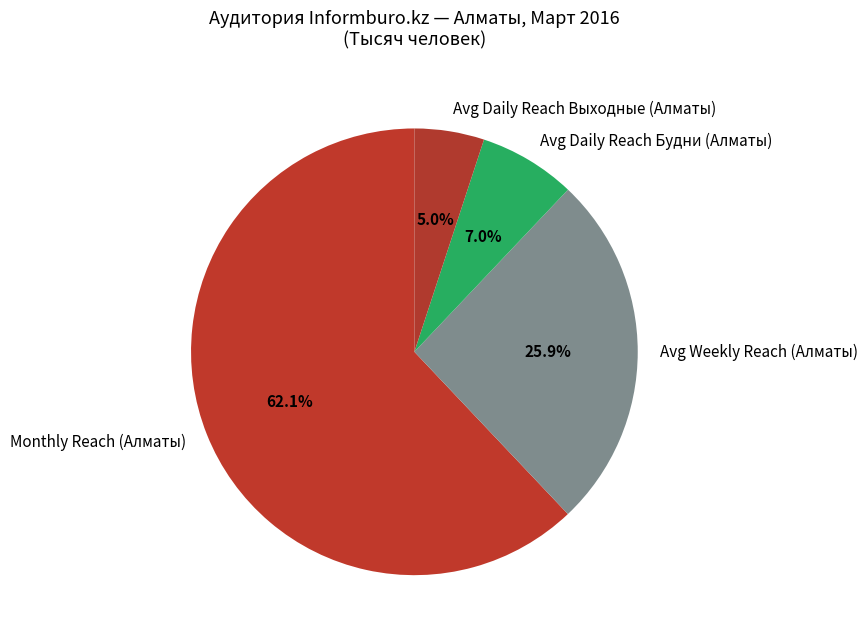

The Avg Weekly Reach (Алматы) slice represents 26% of the pie. True or false?

True